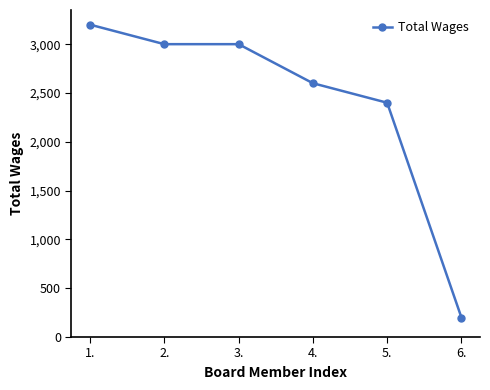

Reading right to left, what are all the values shown in this chart?

6.=200	5.=2400	4.=2600	3.=3000	2.=3000	1.=3200